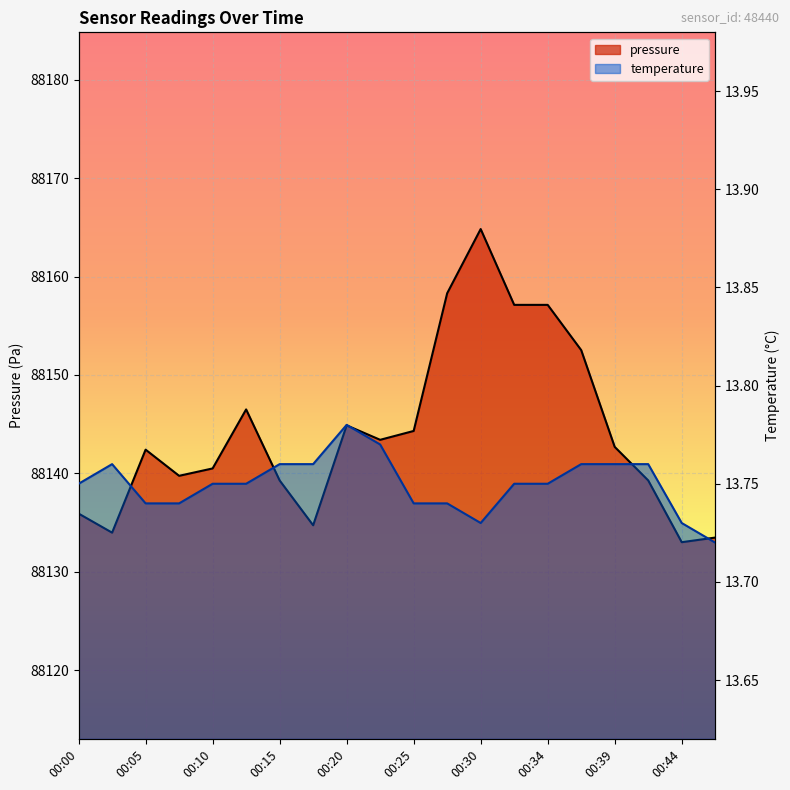

At which category does pressure reach its first local peak?

00:05